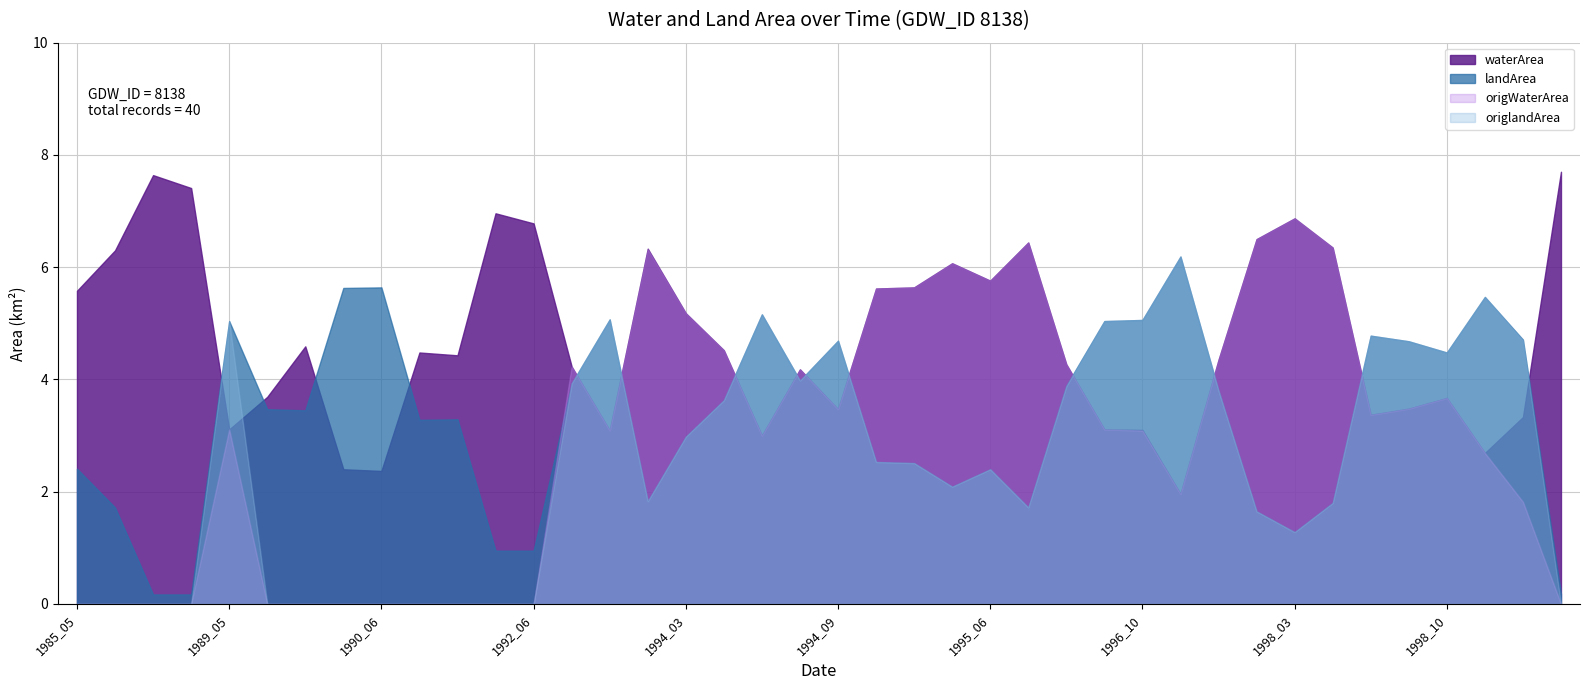

Does the chart display data point markers on the line(s)?

No